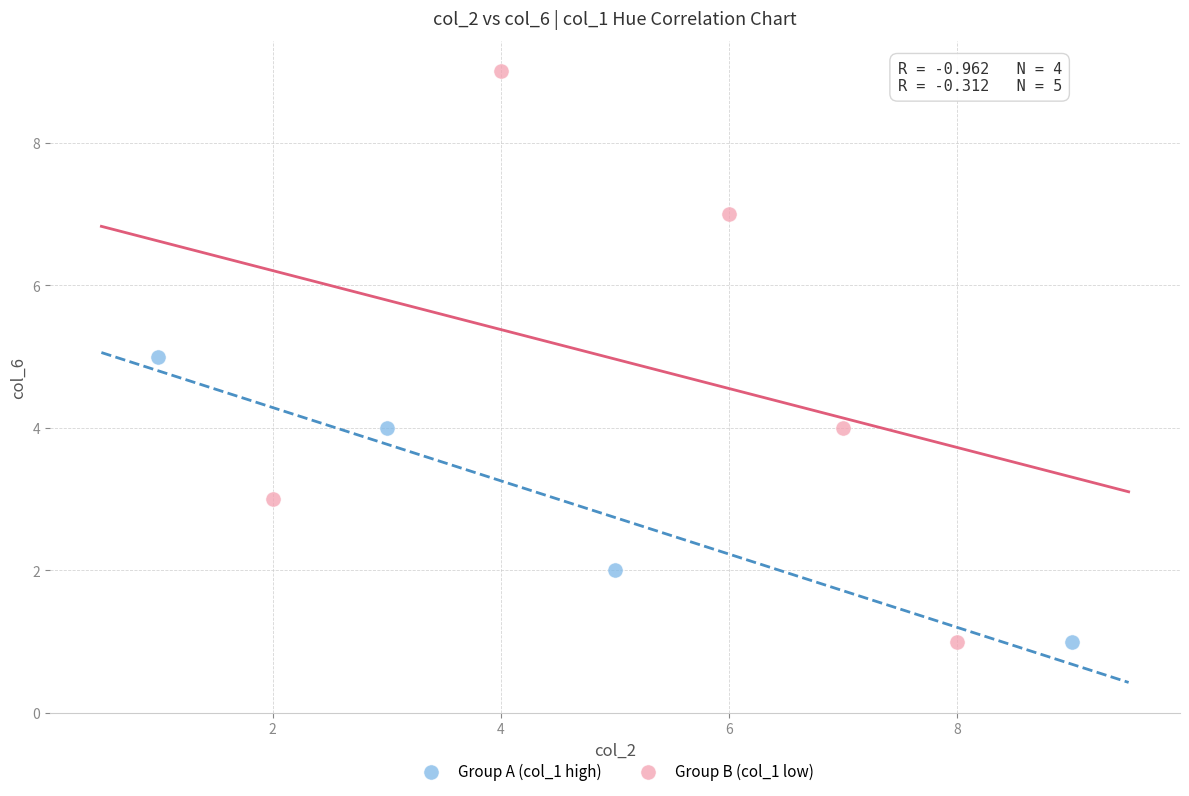

Which series has the widest spread of Y values?

Group B (col_1 low)